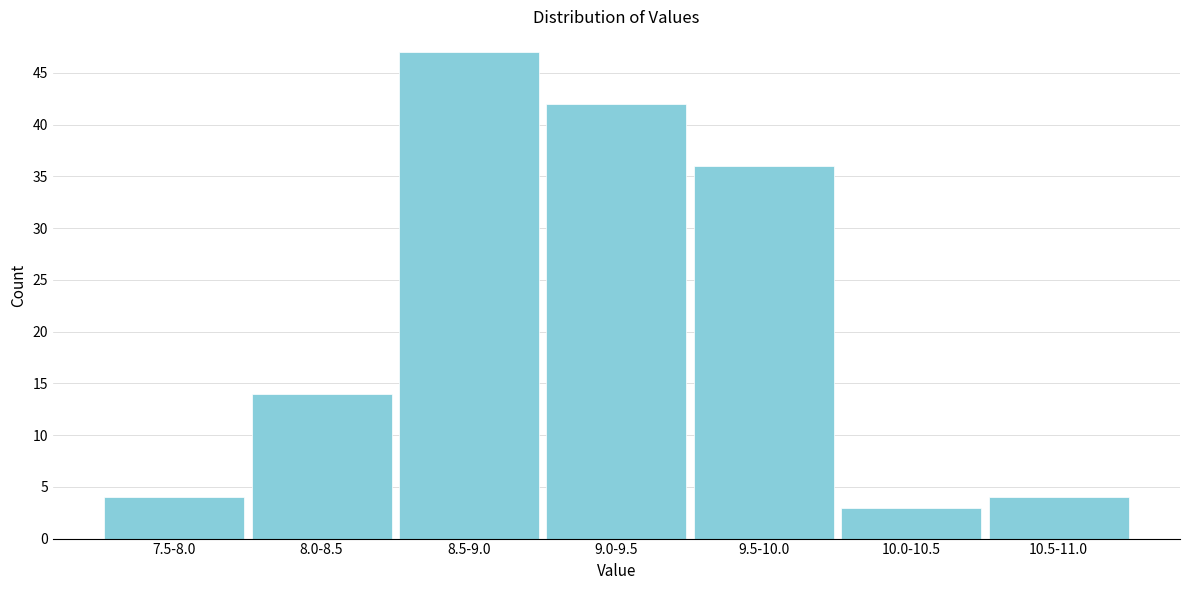

Reading left to right, transcribe all the data shown in this chart.

4	14	47	42	36	3	4